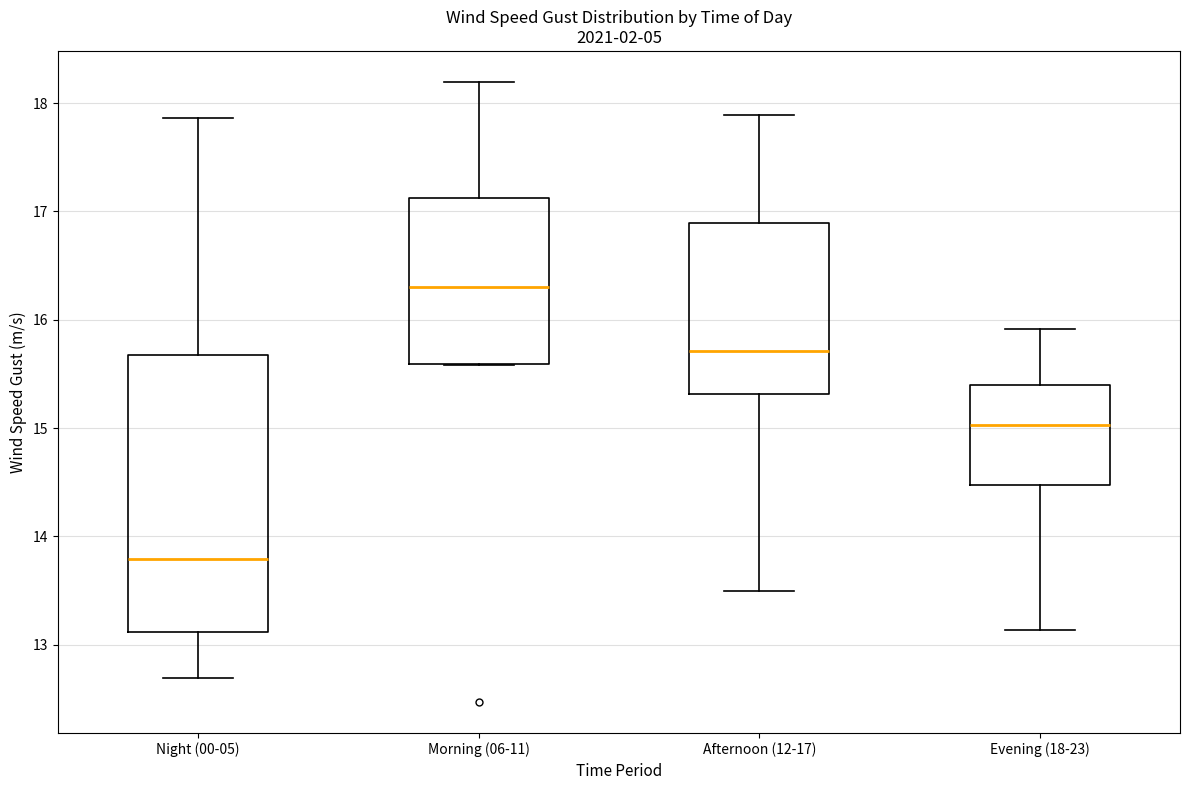

Reading left to right, read every box against the y-axis: the position of its median line, the range the box covers, and the ends of its whiskers. The values are not printed on the chart, so give them approximately, as read against the axis.

Night (00-05): median 13.8, box 13.1 to 15.7, whiskers 12.7 to 17.9
Morning (06-11): median 16.3, box 15.6 to 17.1, whiskers 15.6 to 18.2
Afternoon (12-17): median 15.7, box 15.3 to 16.9, whiskers 13.5 to 17.9
Evening (18-23): median 15.0, box 14.5 to 15.4, whiskers 13.1 to 15.9